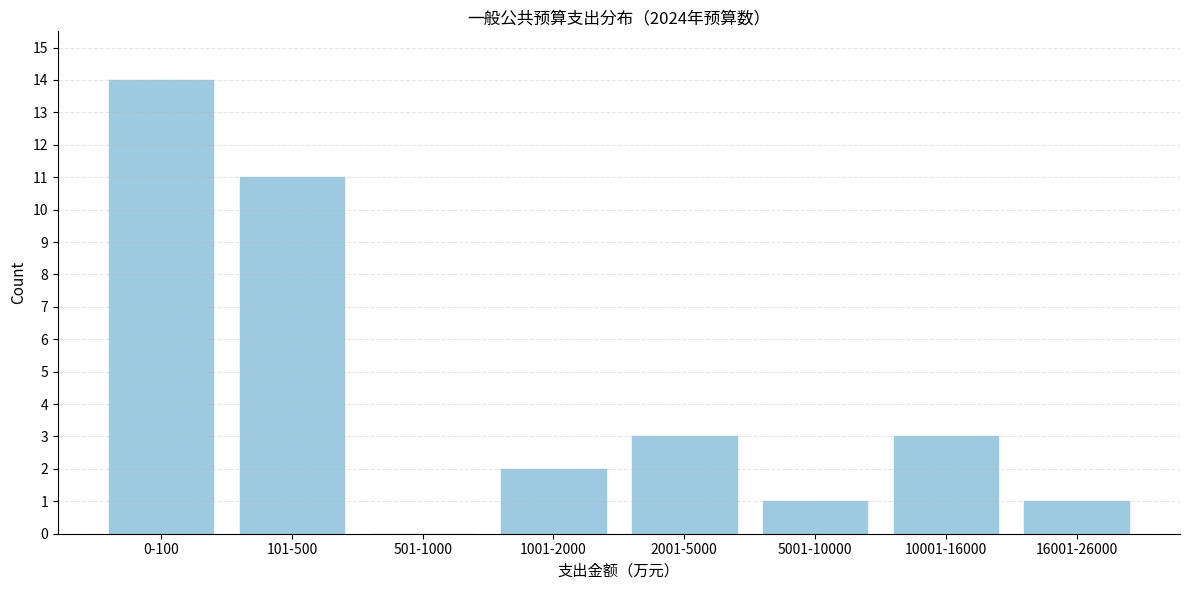

Reading left to right, list all the values displayed in this chart.

0-100=14	101-500=11	501-1000=0	1001-2000=2	2001-5000=3	5001-10000=1	10001-16000=3	16001-26000=1